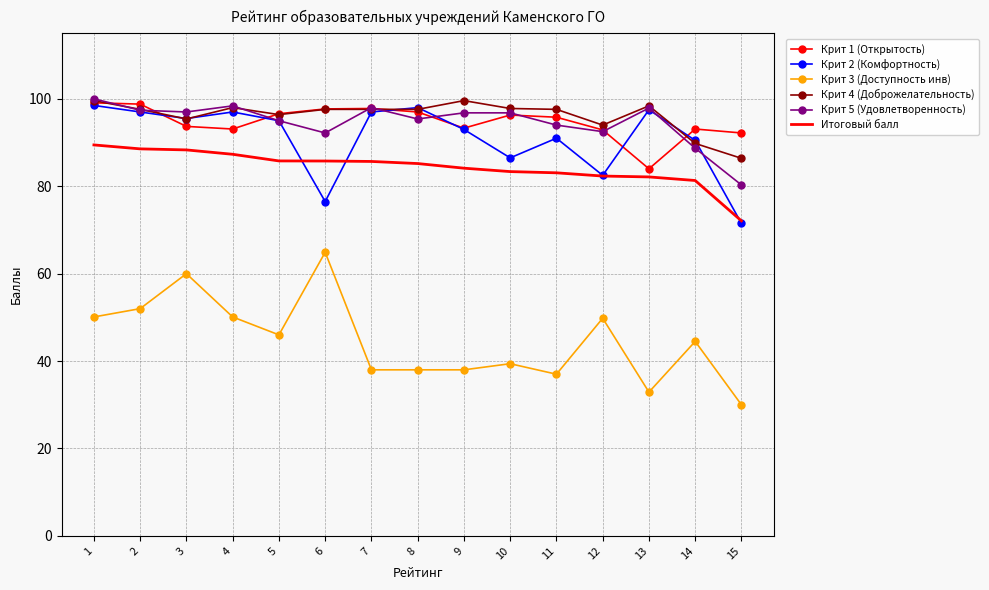

Where do Итоговый балл and Крит 2 (Комфортность) first cross each other?

5 and 6